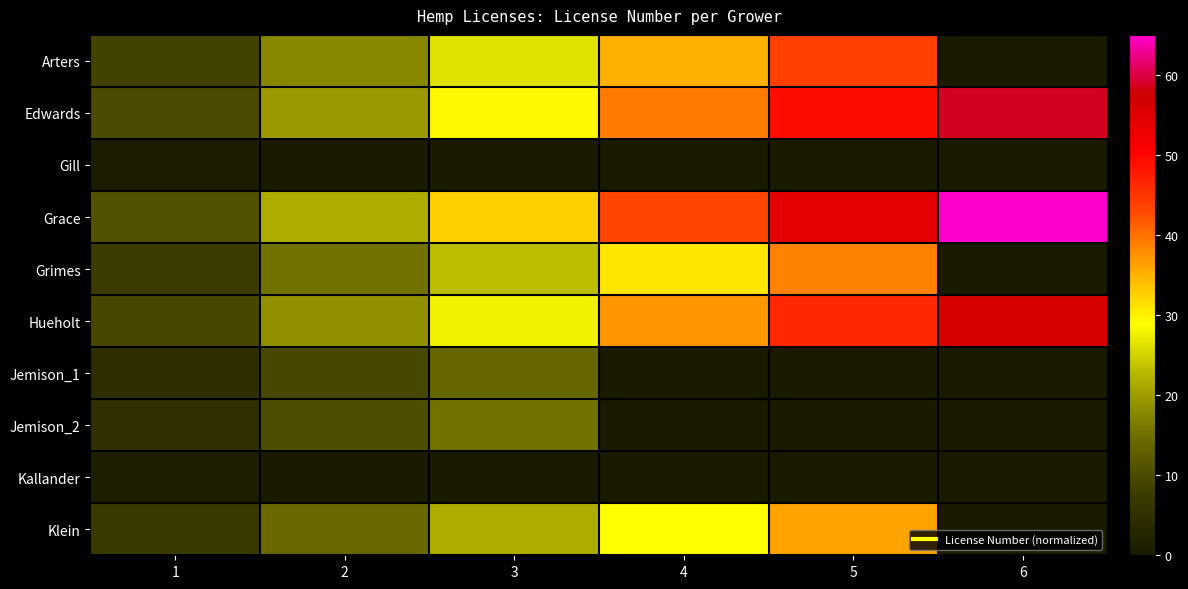

Which series has the largest range (max minus min)?

Grace